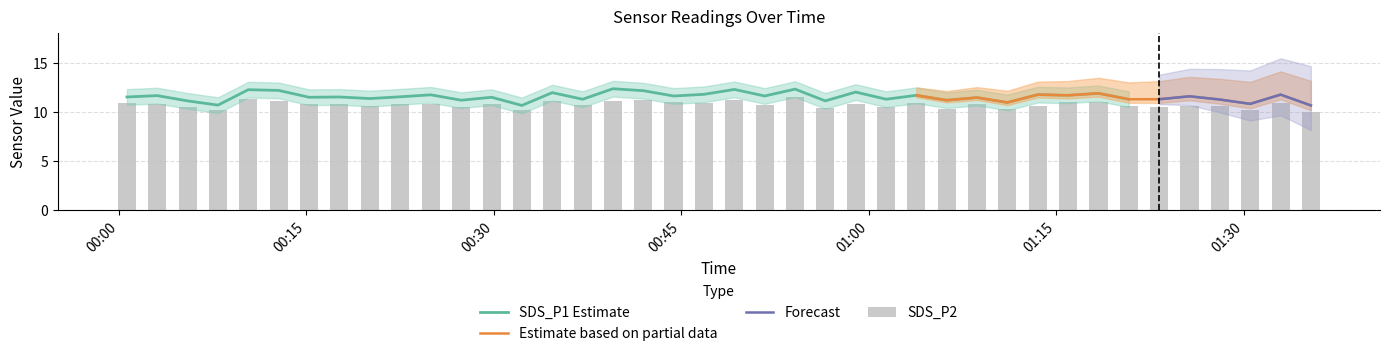

What is the lowest value of the SDS_P1 Estimate series?

10.7